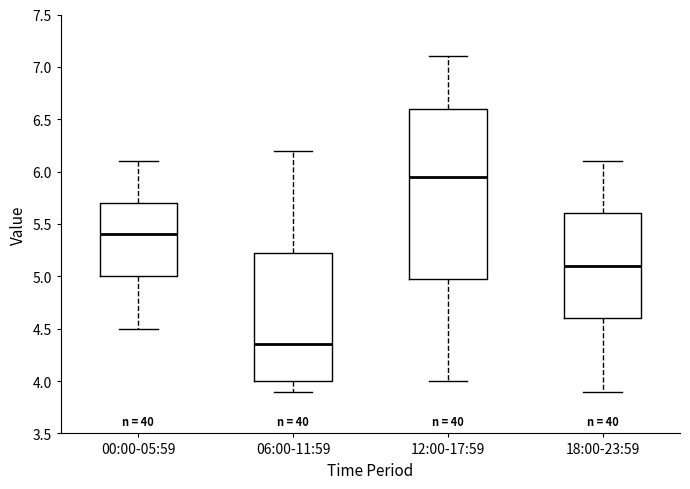

Reading left to right, transcribe this box plot: for each box, give where its median line is, the range the box spans, and where its two whiskers end, as read against the y-axis. The values are not printed on the chart, so give them approximately, as read against the axis.

00:00-05:59: median 5.40, box 5.00 to 5.70, whiskers 4.50 to 6.10
06:00-11:59: median 4.35, box 4.00 to 5.25, whiskers 3.90 to 6.20
12:00-17:59: median 5.95, box 5.00 to 6.60, whiskers 4.00 to 7.10
18:00-23:59: median 5.10, box 4.60 to 5.60, whiskers 3.90 to 6.10